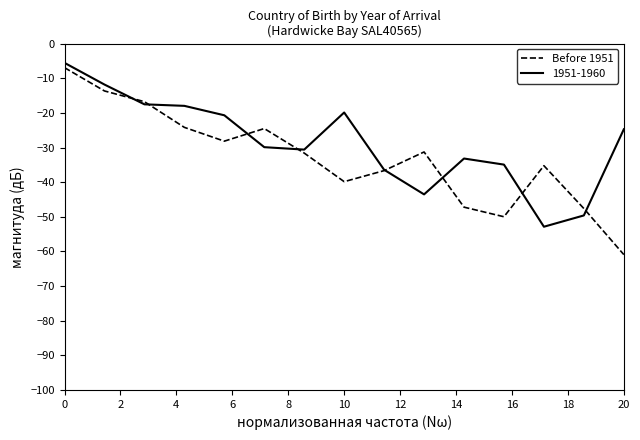

What is the minimum value shown in the chart?

-60.9